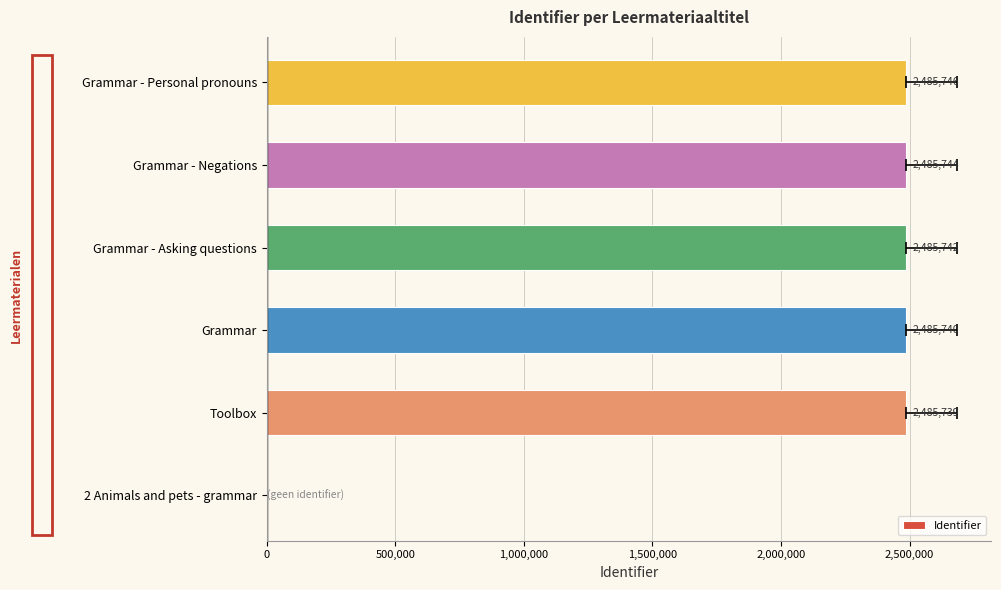

How many bars are there in total?

6